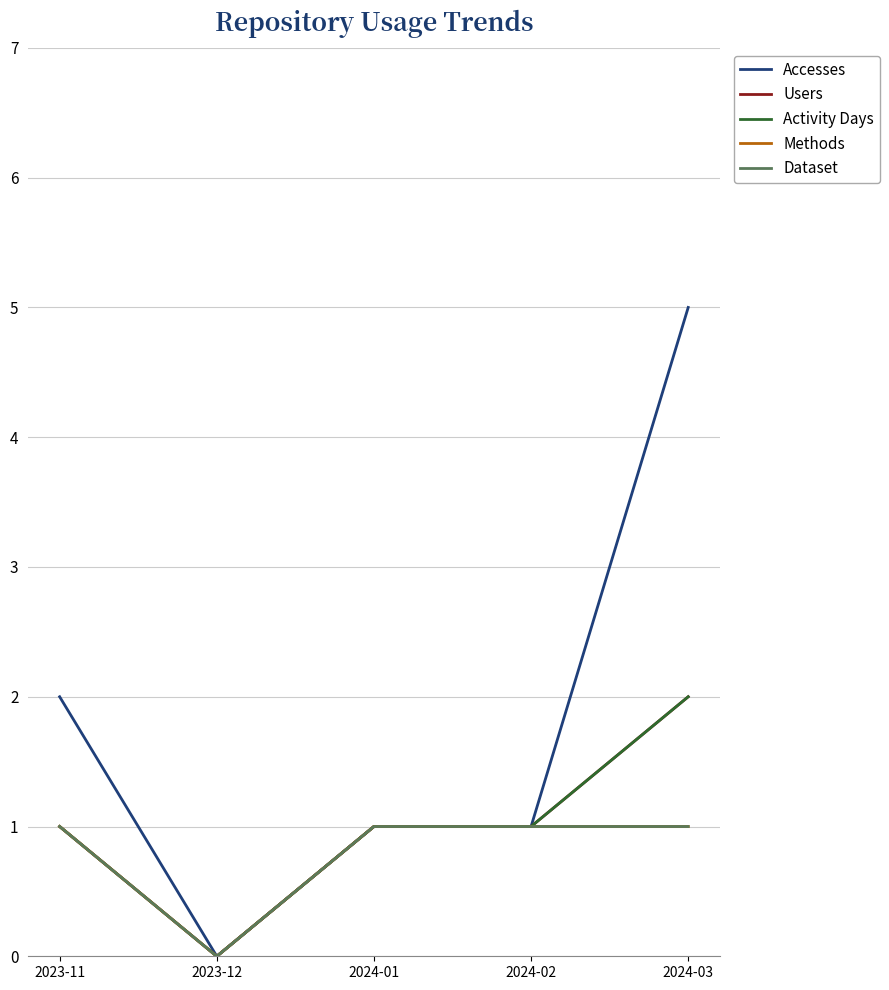

Does the chart have visible grid lines?

Yes